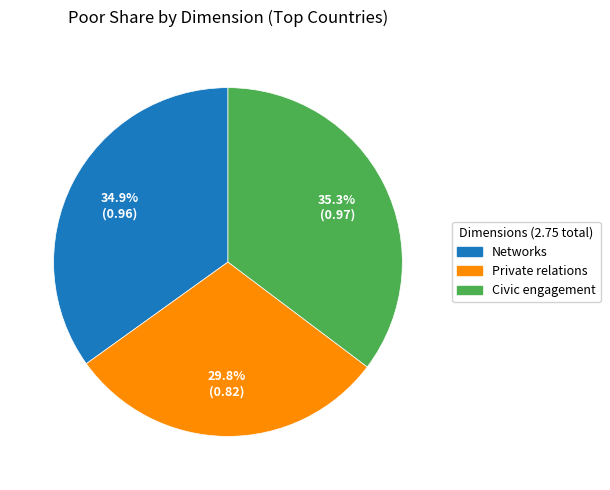

Does any single category account for the majority?

No